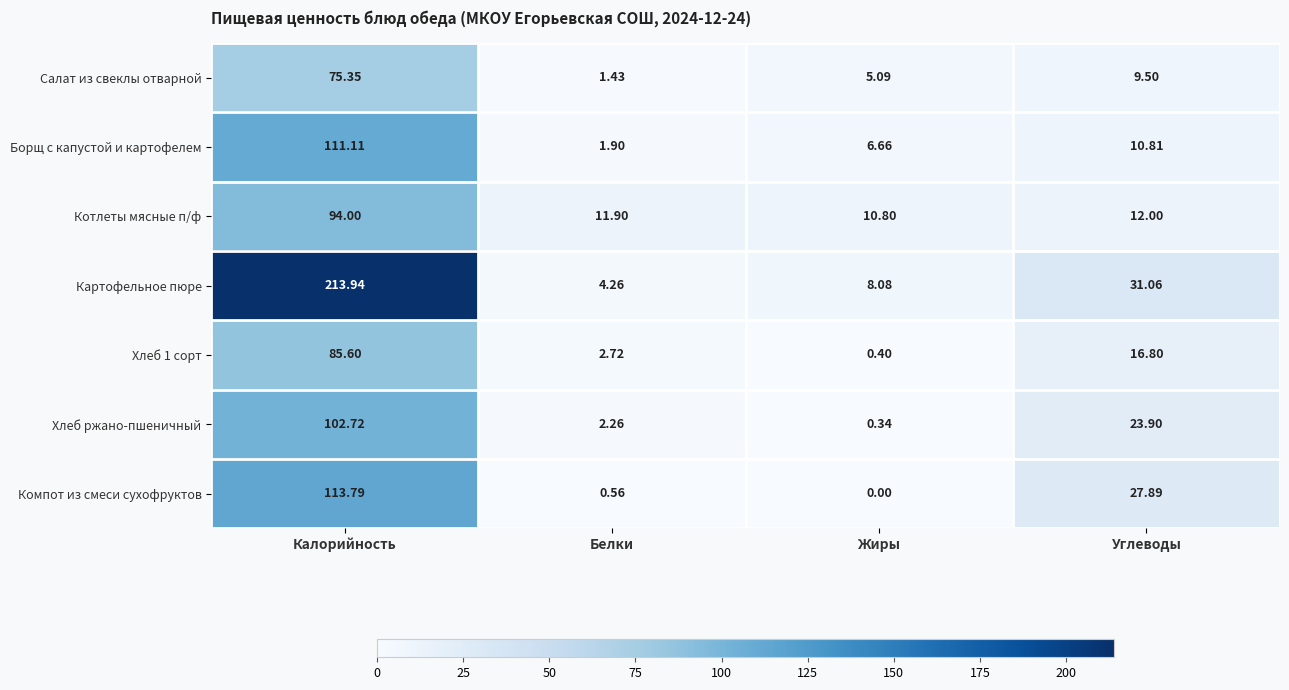

Rank the categories by Компот из смеси сухофруктов value from lowest to highest.

Жиры, Белки, Углеводы, Калорийность